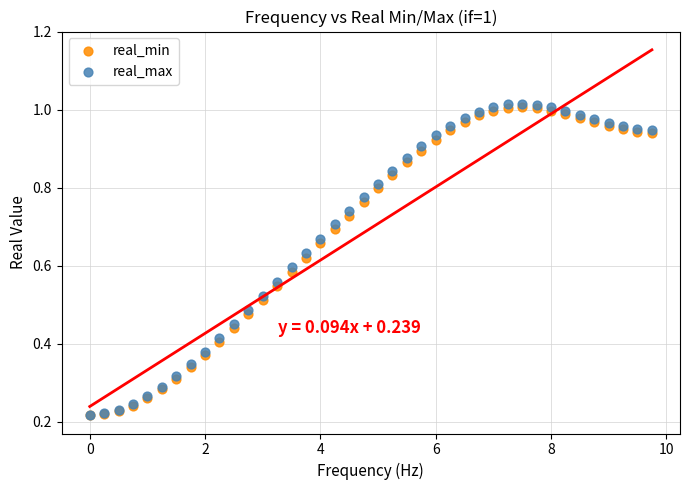

Which series contains the highest Y value?

real_max